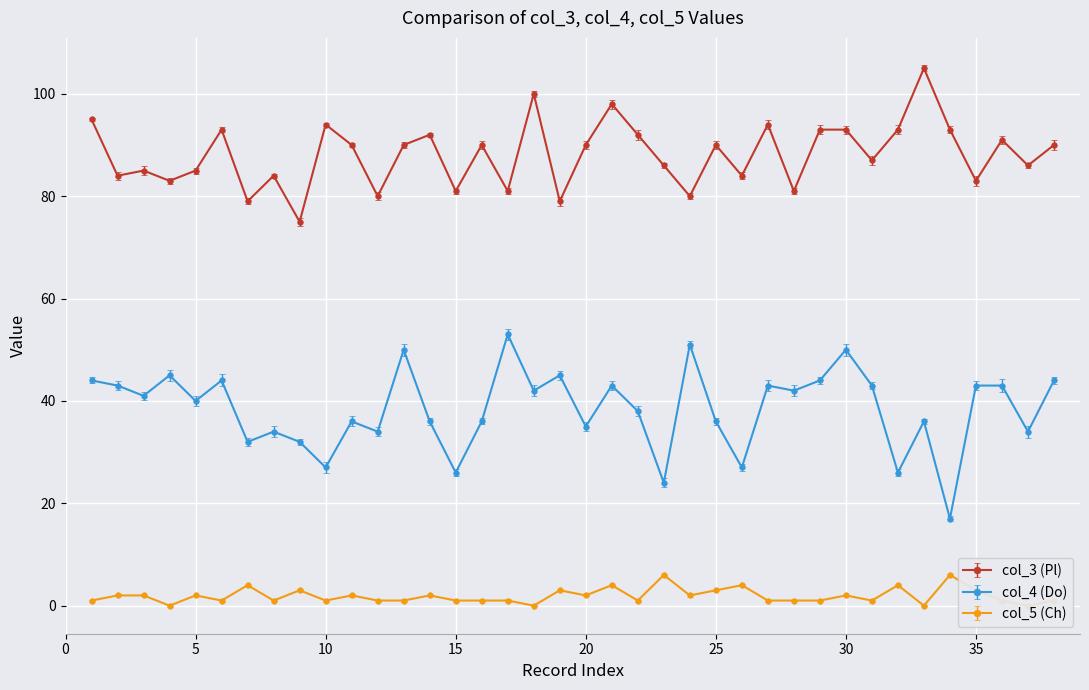

Where is col_3 (Pl) nearest to the value 90?

11